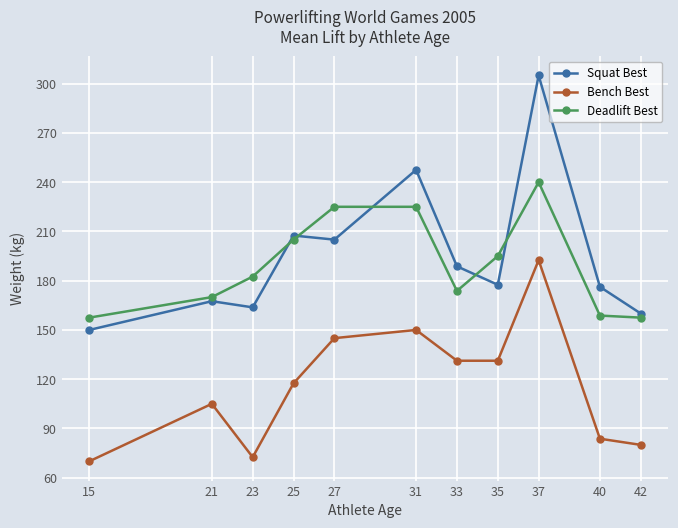

Where is the first local minimum for Squat Best?

23